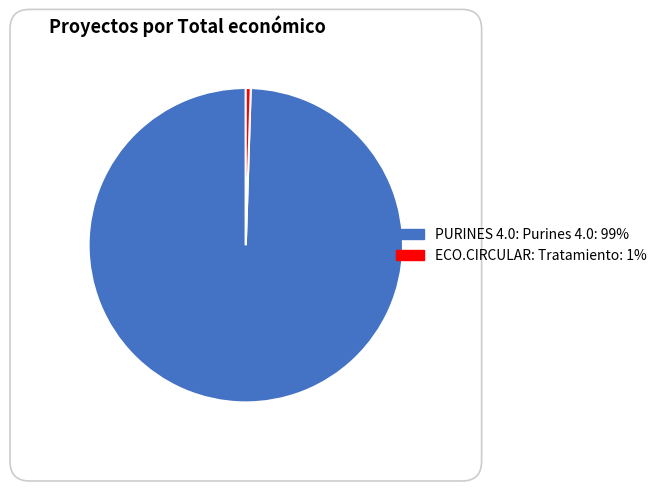

Which category accounts for the majority?

PURINES 4.0: Purines 4.0